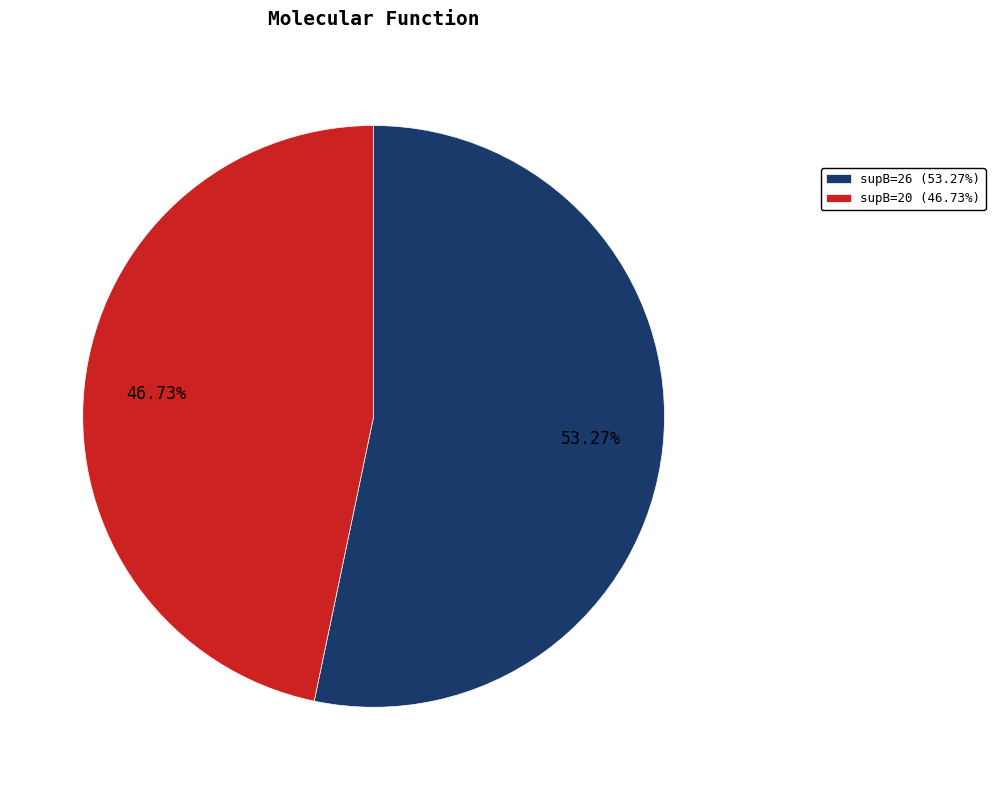

Which has a higher value, supB=26 (53.27%) or supB=20 (46.73%)?

supB=26 (53.27%)